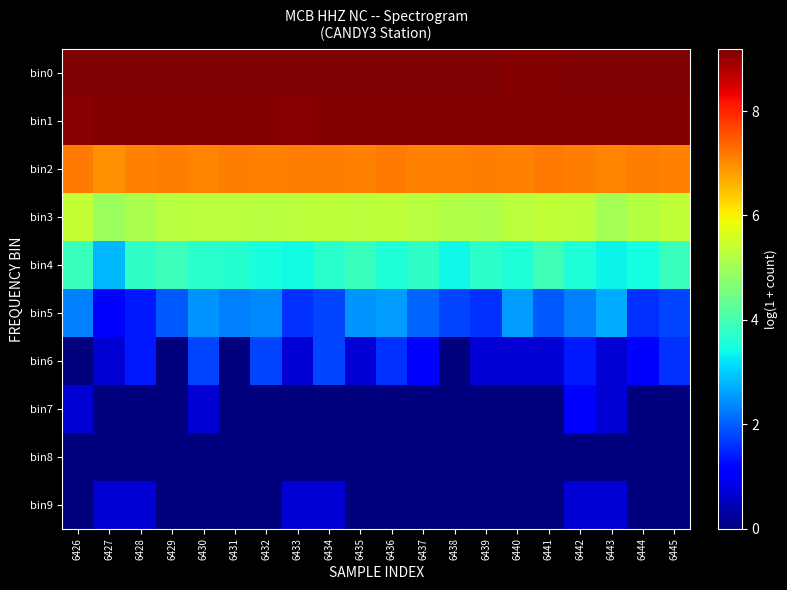

What is the difference between the highest and lowest values at 6443?

9.2